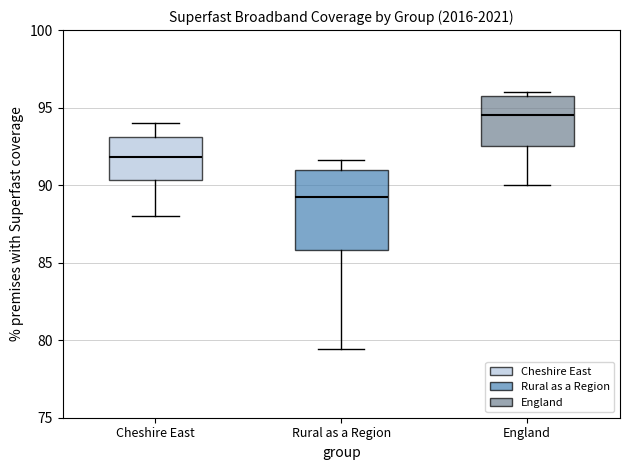

Where does the lower whisker of the box for England end on the y-axis? The values are not printed on the chart, so give them approximately, as read against the axis.

90.0